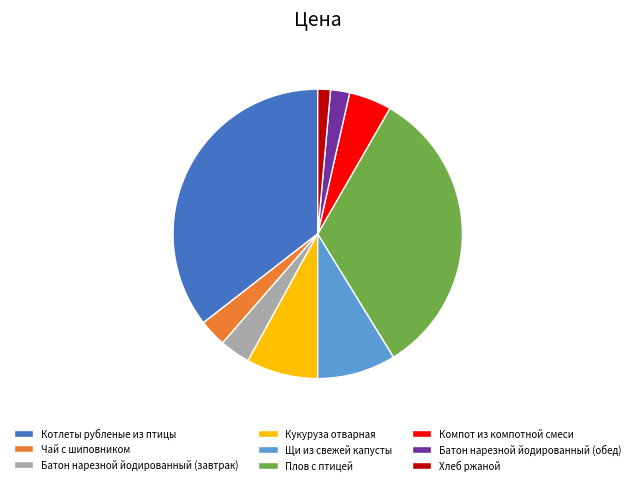

How many slices are in this pie chart?

9